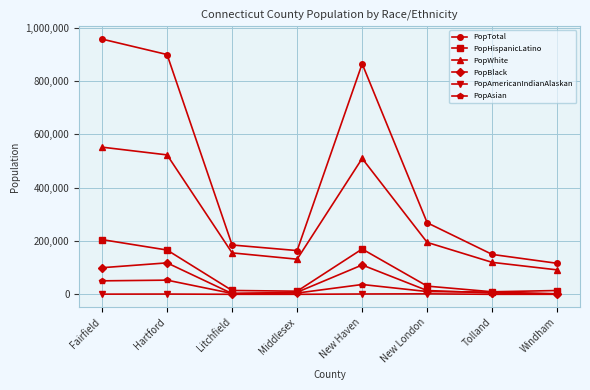

Which series has the largest range (max minus min)?

PopTotal